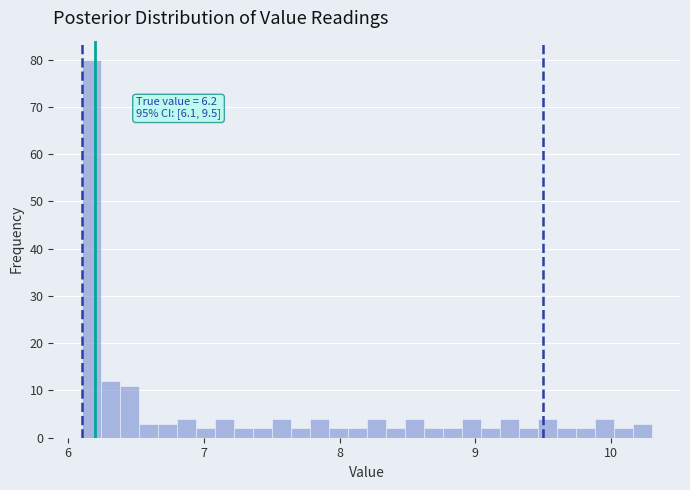

Around what value on the x-axis is the tallest bar? Give the approximate position of its centre, as read against the axis.

6.2